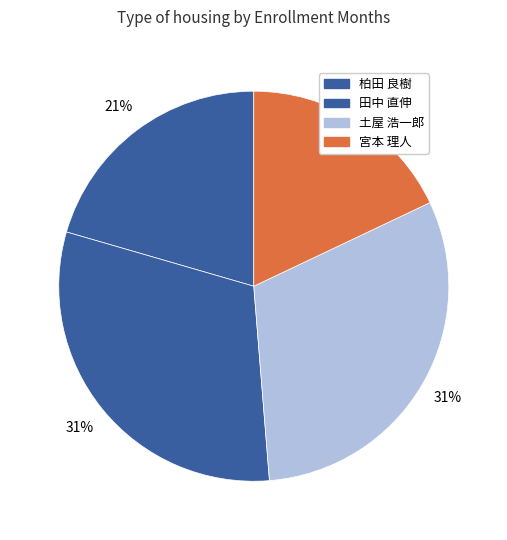

Is it true that 宮本 理人 is 18% of the pie?

True